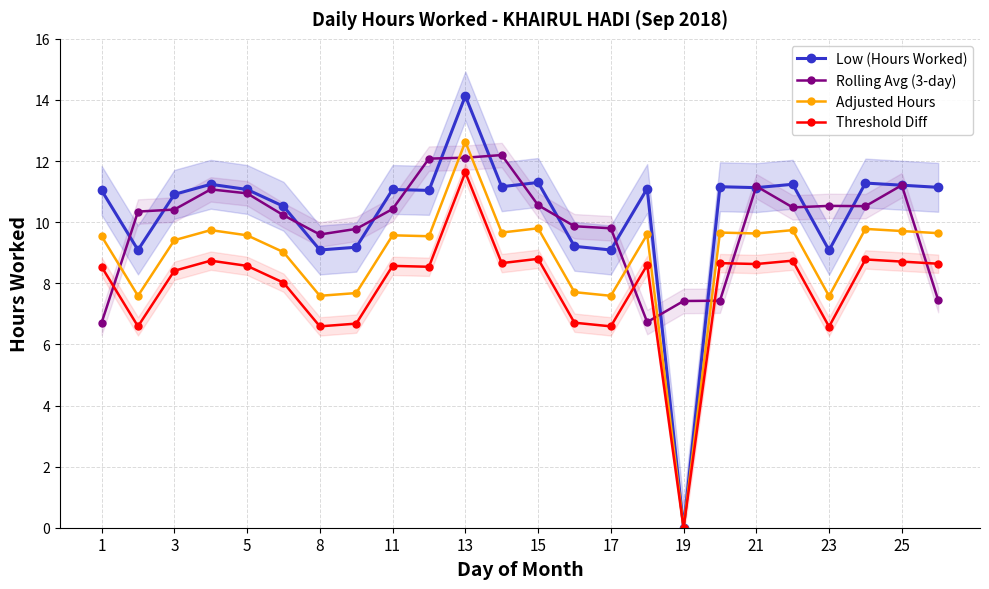

Does the chart have visible grid lines?

Yes